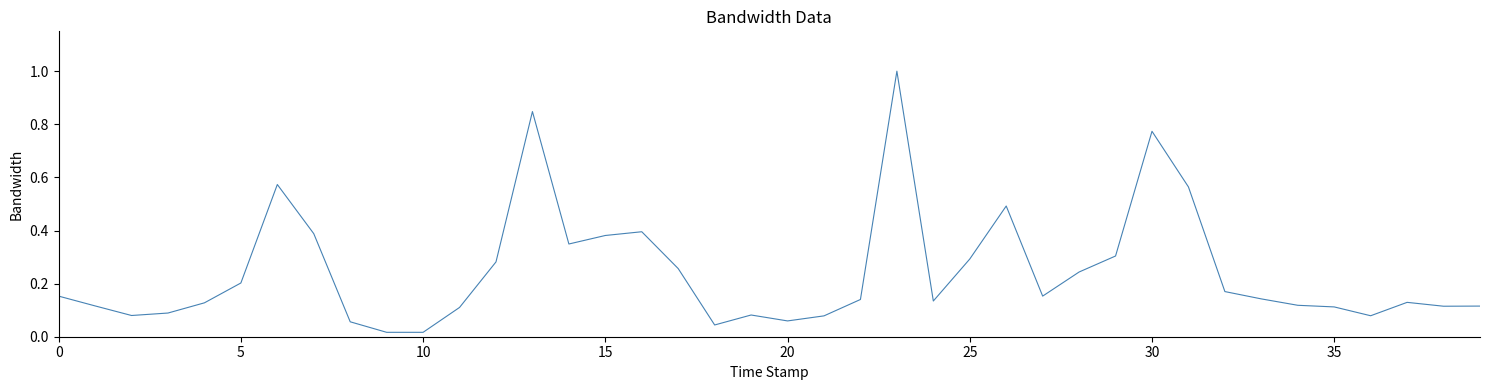

How many lines are shown in the chart?

1